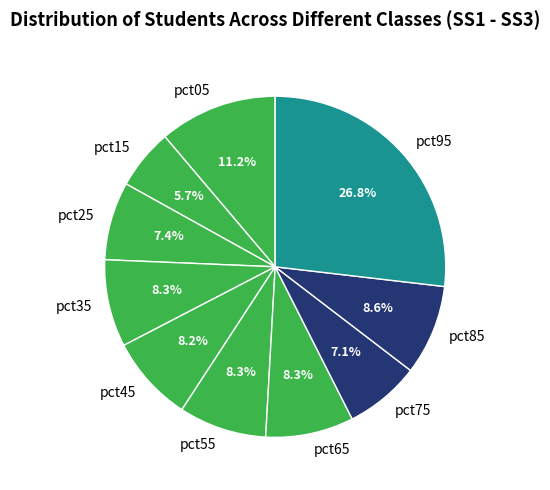

Does pct75 represent more than half of the total?

No